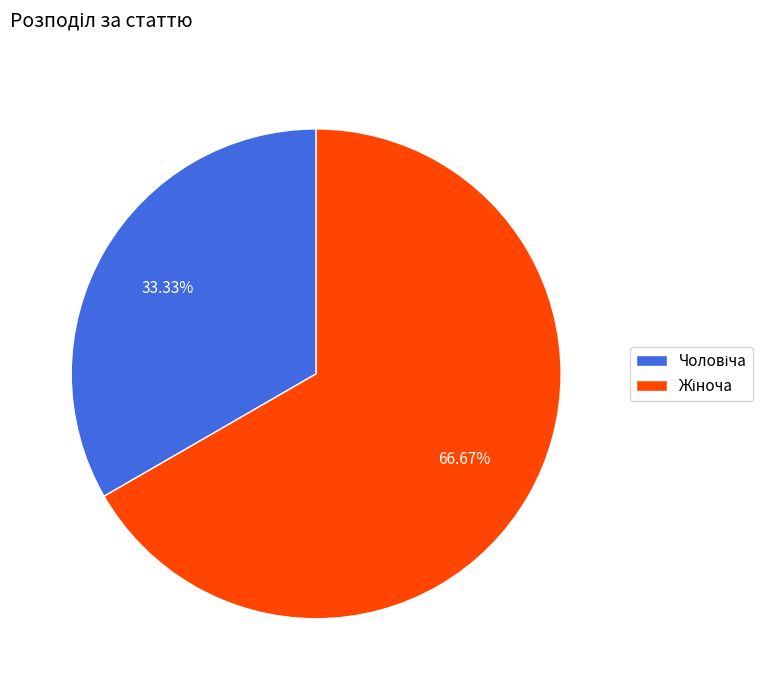

Is there any slice that represents more than half of the pie?

Yes